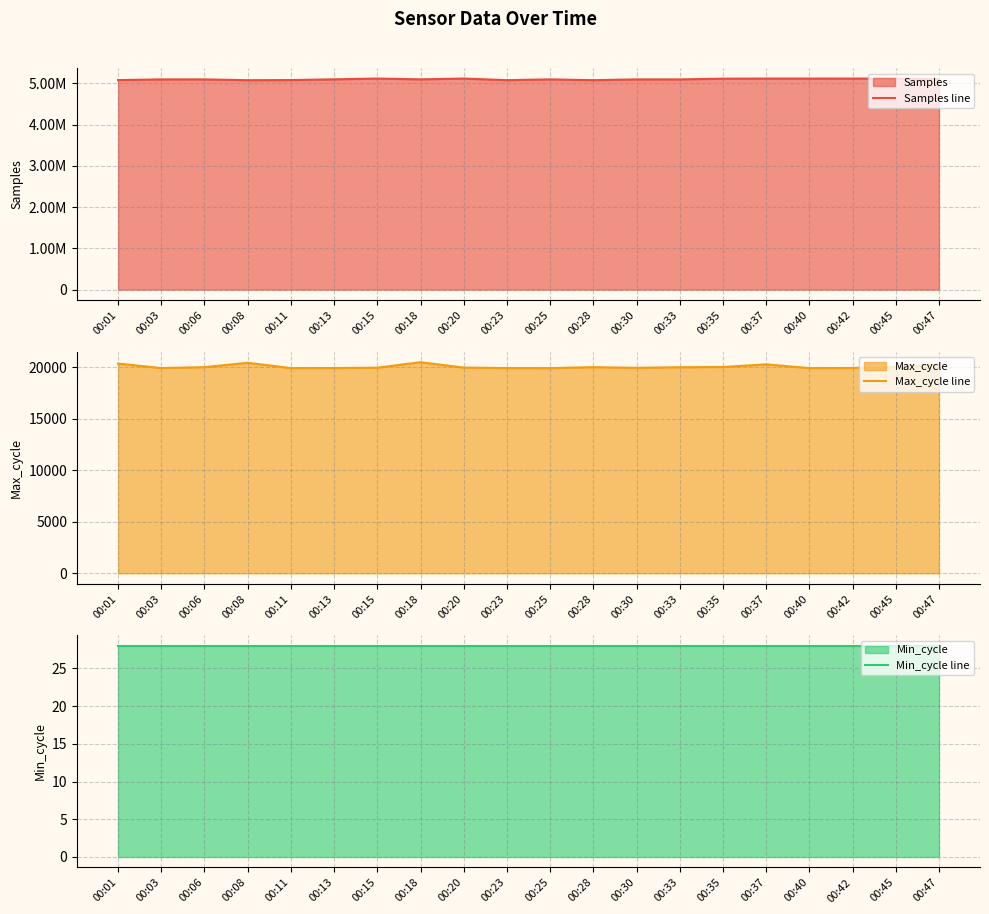

Is it true that Samples line equals 6789004 at 00:18?

False